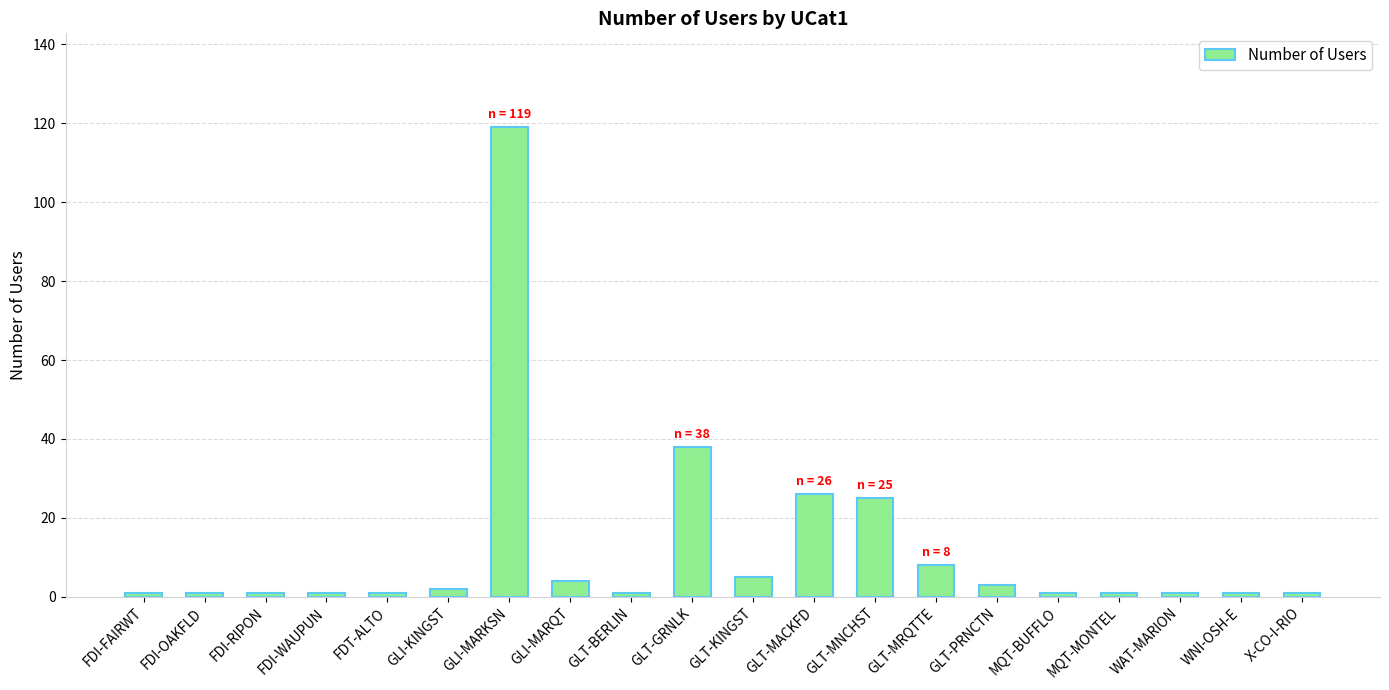

What is the greatest value displayed?

119